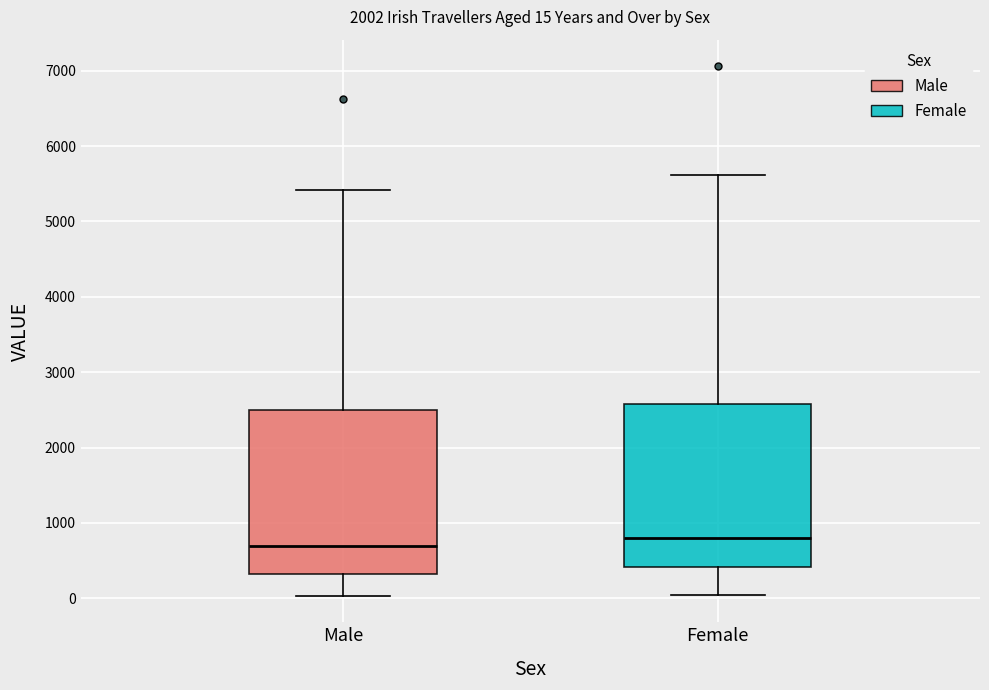

Which box's median line is the highest?

Female